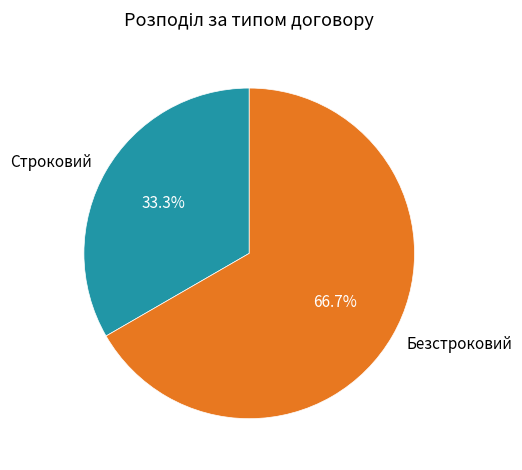

To the nearest percent, what is the difference between the largest and smallest slice percentages?

33%